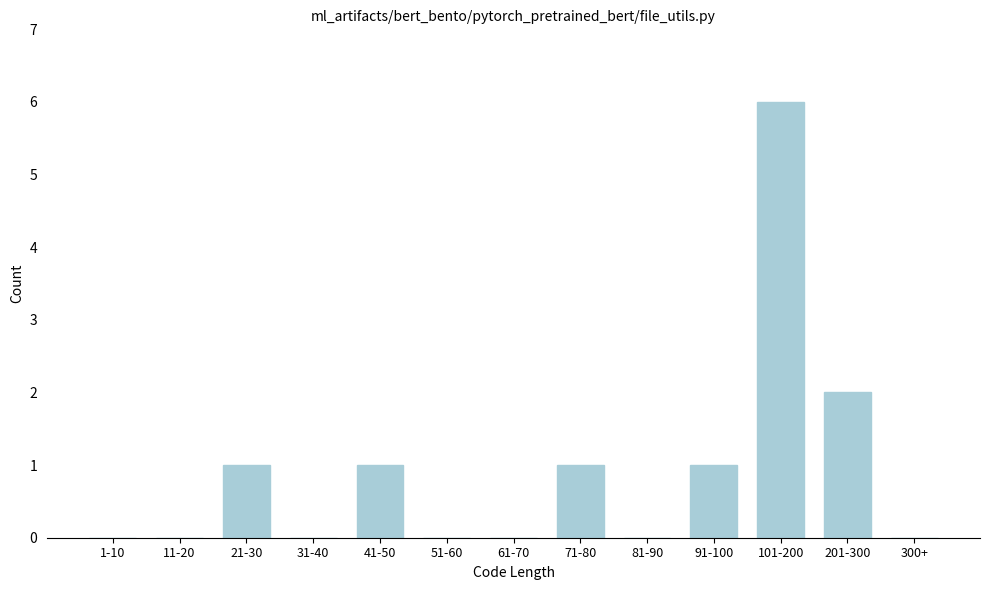

Reading right to left, transcribe all the data shown in this chart.

300+=0	201-300=2	101-200=6	91-100=1	81-90=0	71-80=1	61-70=0	51-60=0	41-50=1	31-40=0	21-30=1	11-20=0	1-10=0